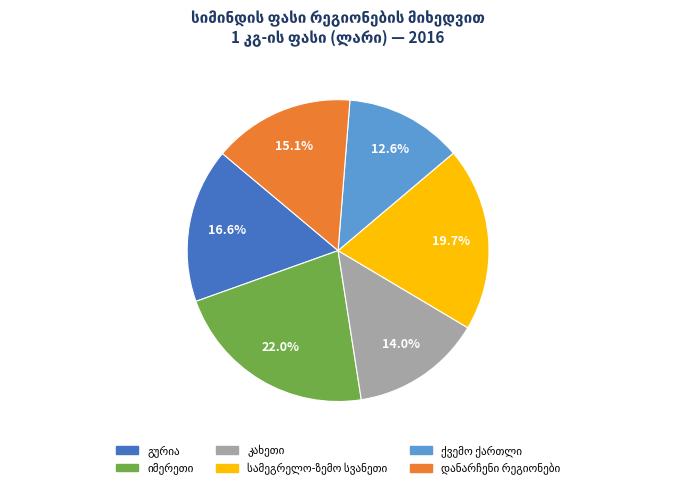

Is there a majority slice in this chart?

No